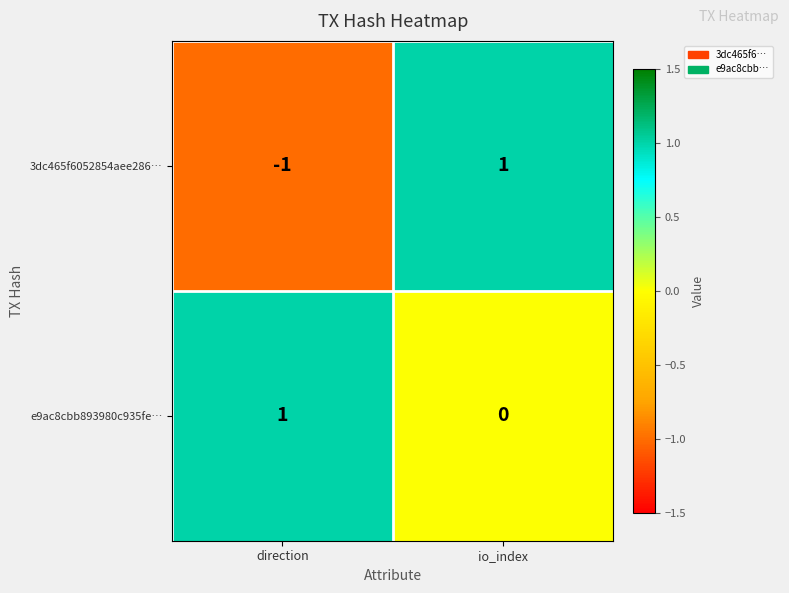

List the series in order of their overall mean, lowest first.

3dc465f6052854aee286…, e9ac8cbb893980c935fe…